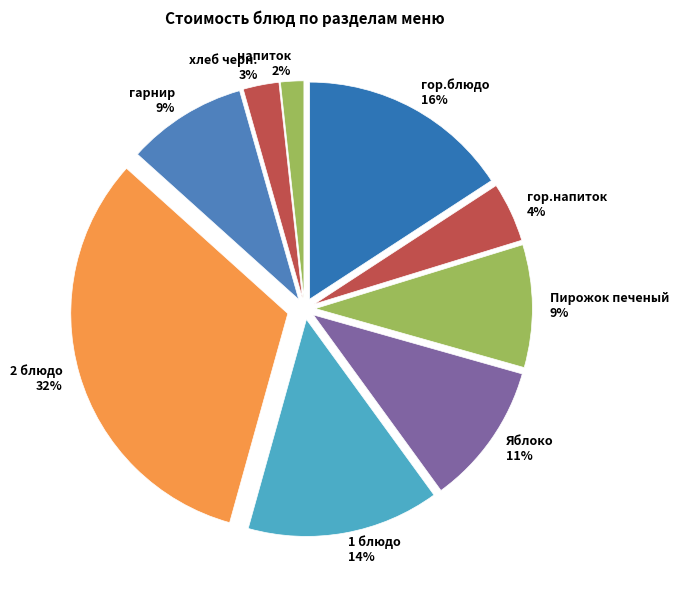

Between Яблоко and гарнир, which is larger?

Яблоко